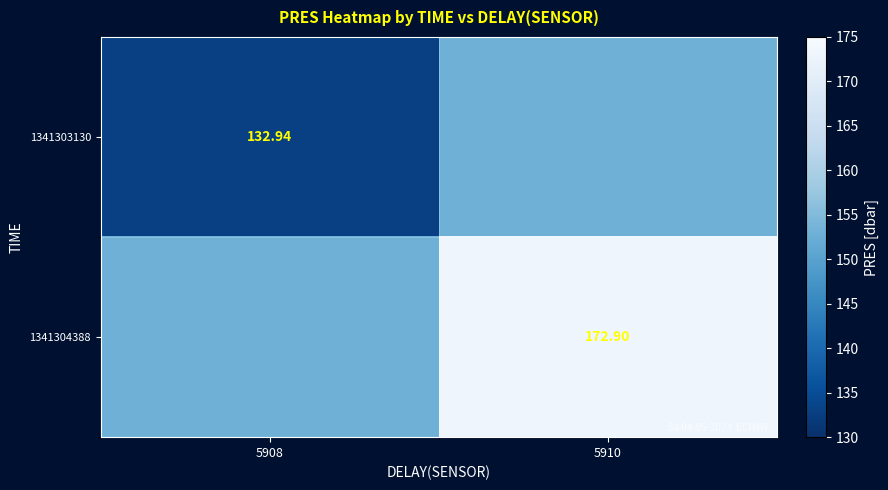

At how many categories does at least one series exceed 171?

1